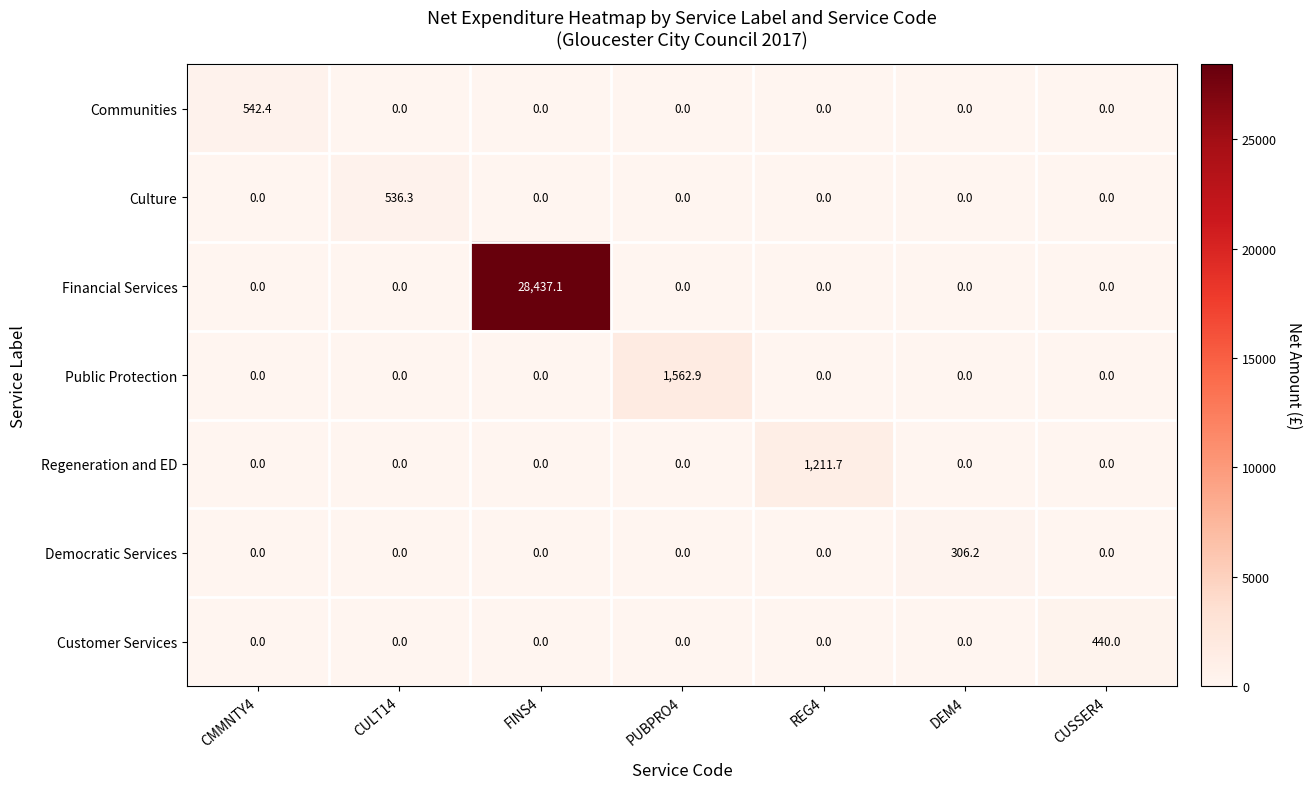

What is the spread (max minus min) of values at CULT14?

536.3